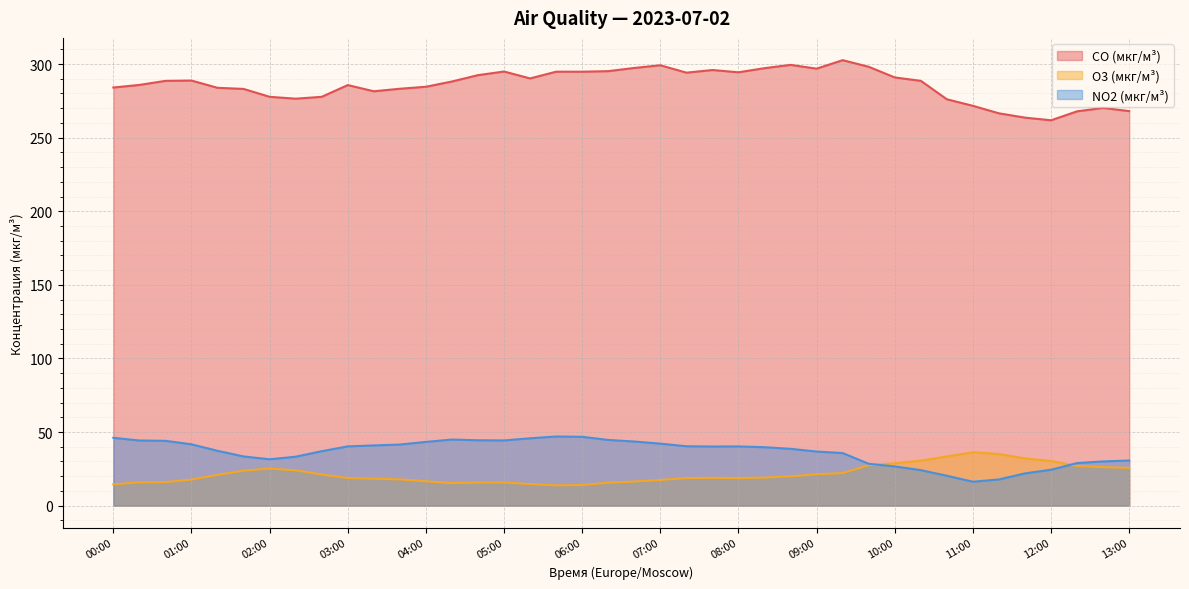

What is the approximate value of NO2 (мкг/м³) at 02:00?

31.5